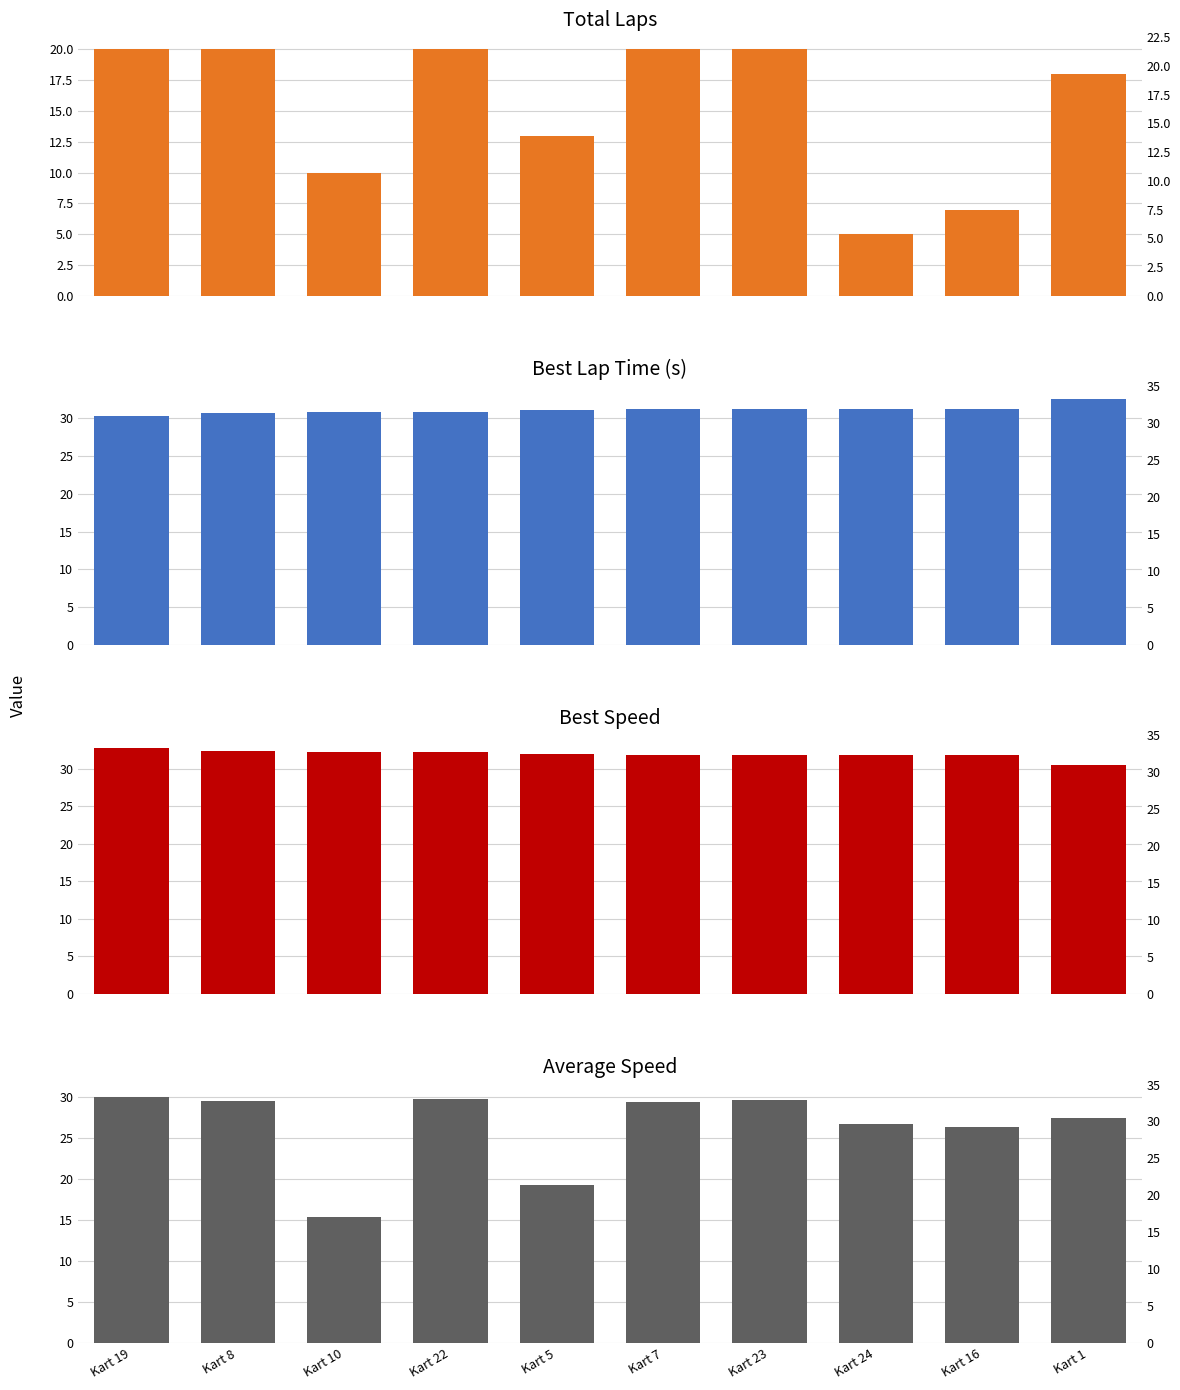

At Kart 24, list the series in order from smallest to largest.

Total Laps, Average Speed, Best Lap Time (s), Best Speed